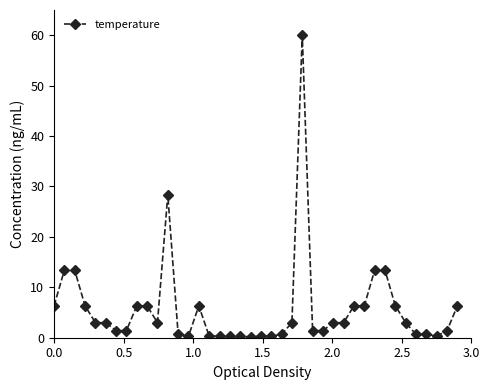

True or false: there are more than 1 points higher than both neighbors.

True